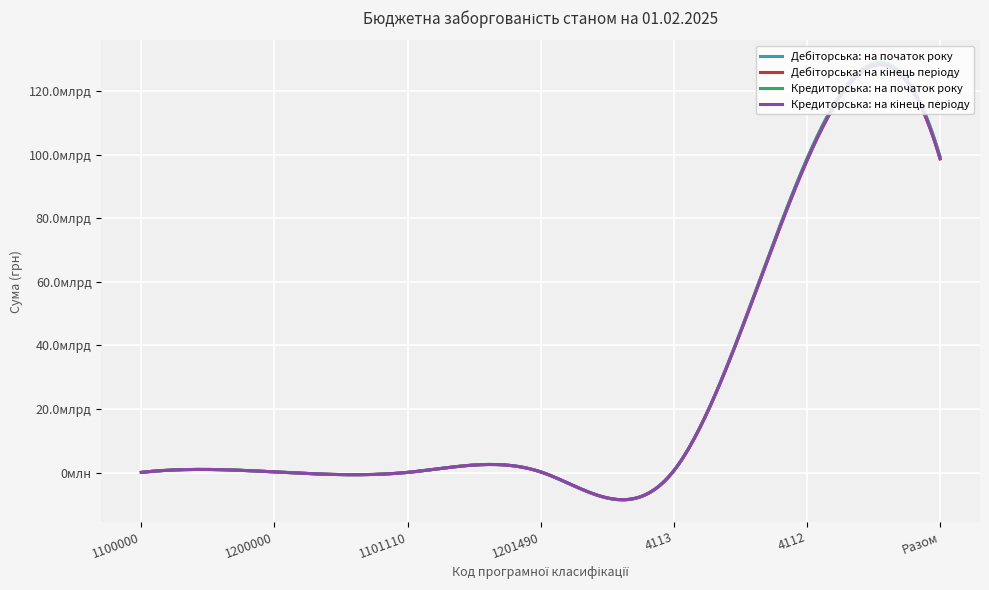

Does the chart have visible grid lines?

Yes